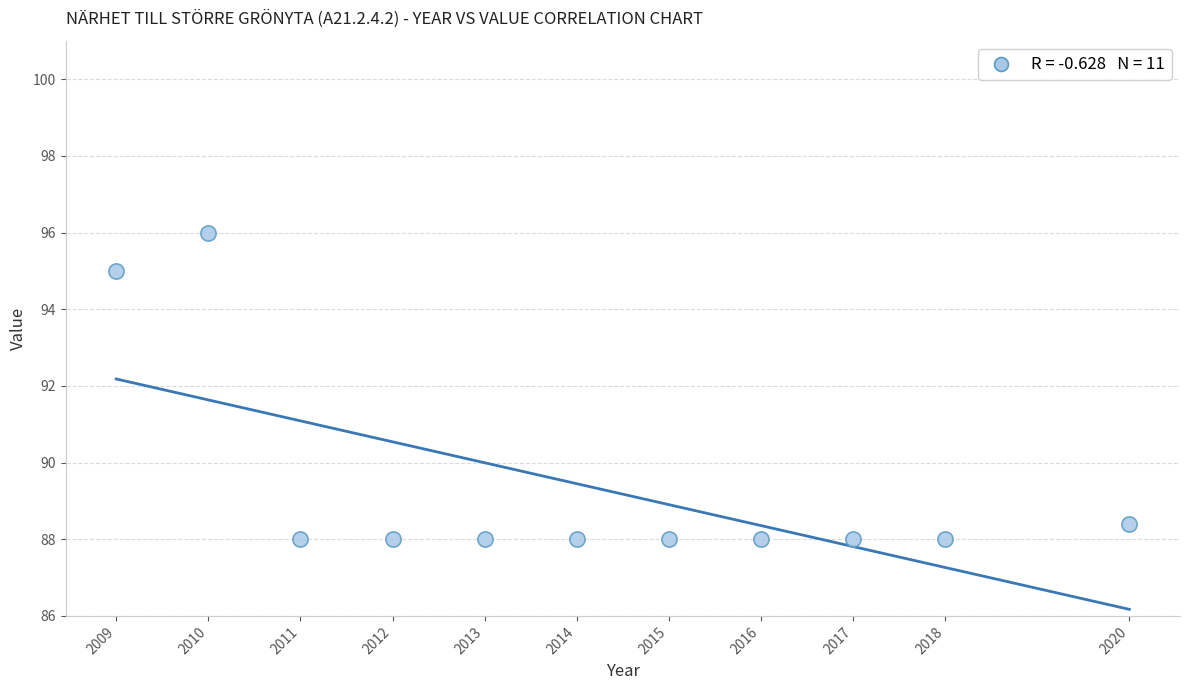

What Y value in the scatter plot is closest to 92?

95.0